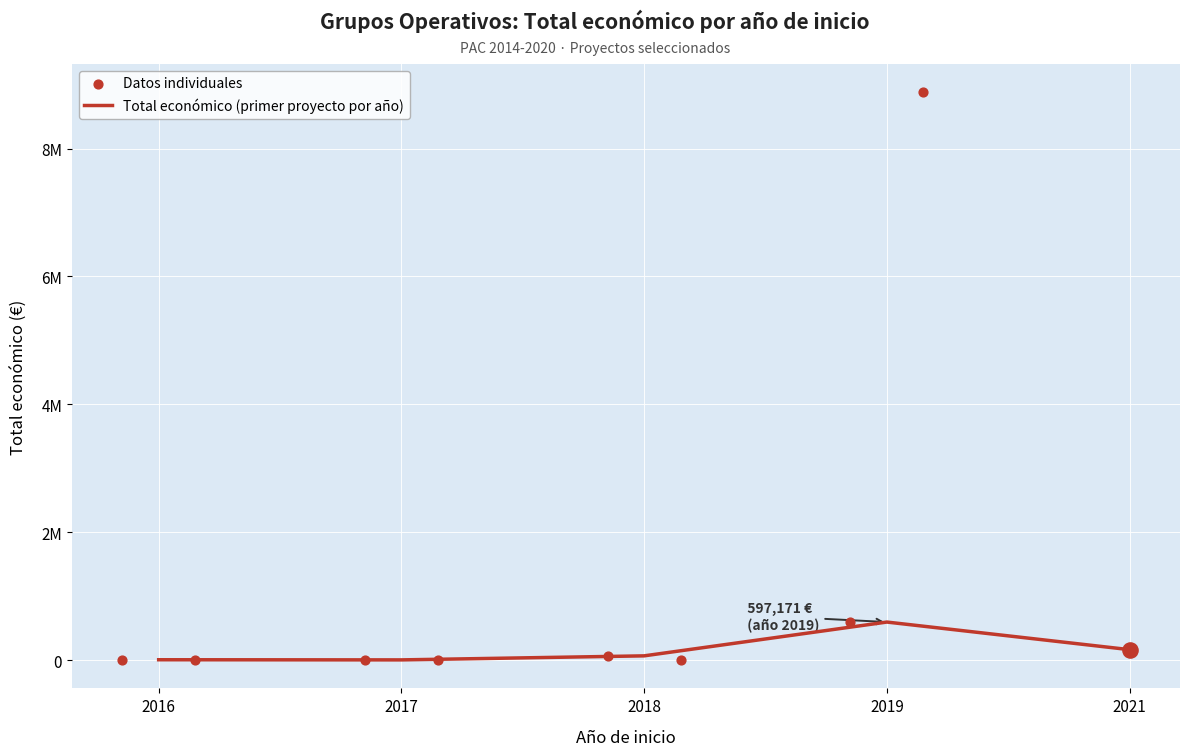

Approximately how many times larger is the value at 2018 compared to 2017?

11.9